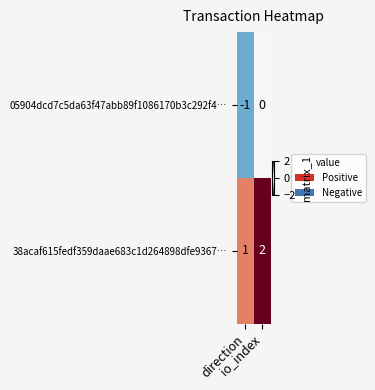

List the series in order of their overall mean, lowest first.

05904dcd7c5da63f47abb89f1086170b3c292f4…, 38acaf615fedf359daae683c1d264898dfe9367…